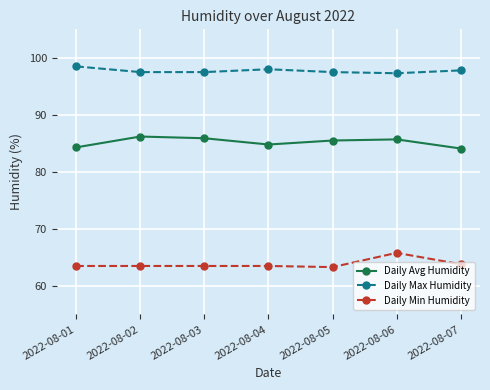

What is the difference between the highest and lowest values at 2022-08-01?

35.0